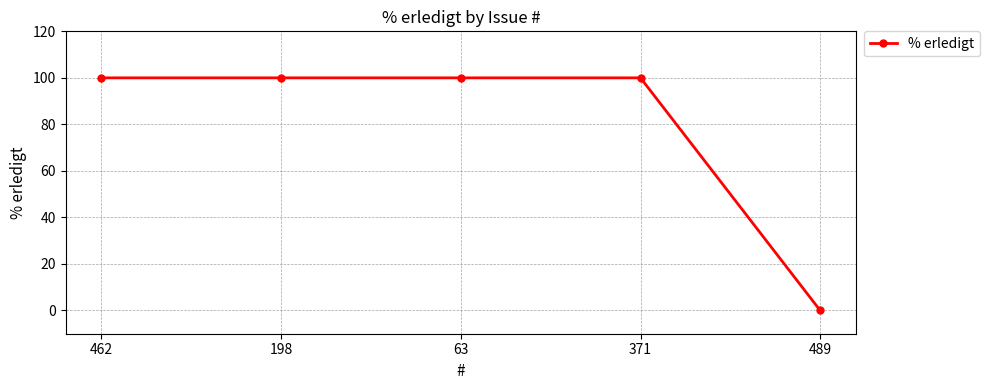

Does the chart display data point markers on the line(s)?

Yes